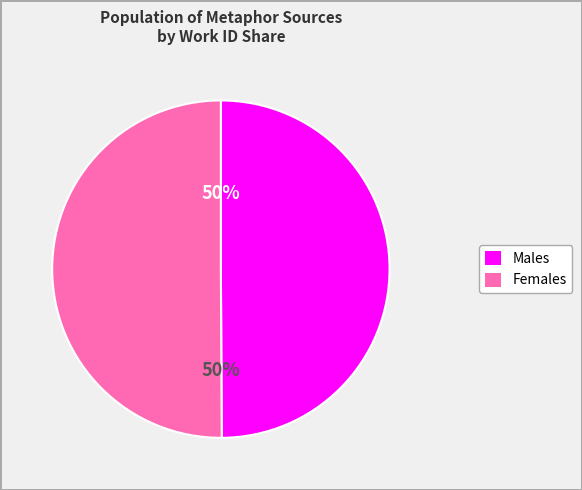

To the nearest percent, what is the average slice percentage?

50%